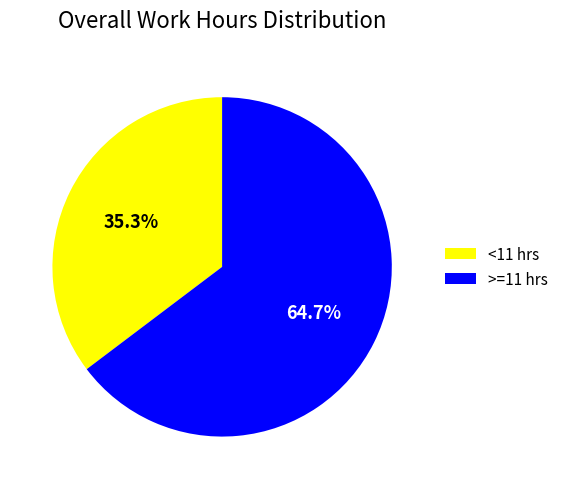

What is the smallest slice in the pie chart?

<11 hrs